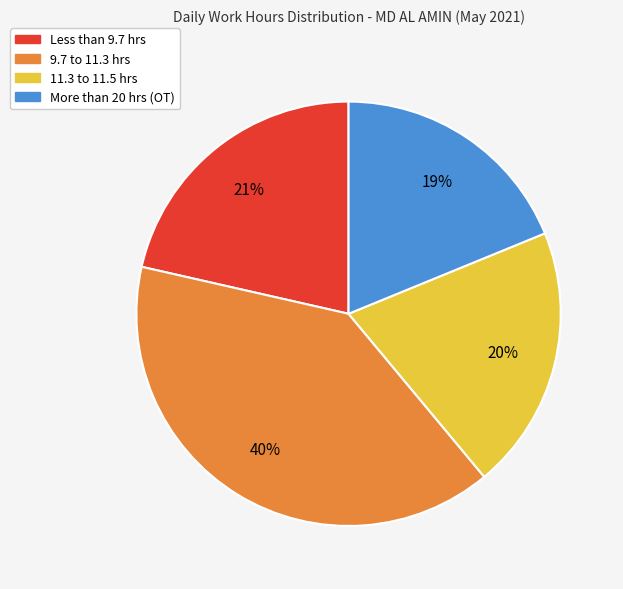

Does any single category account for the majority?

No